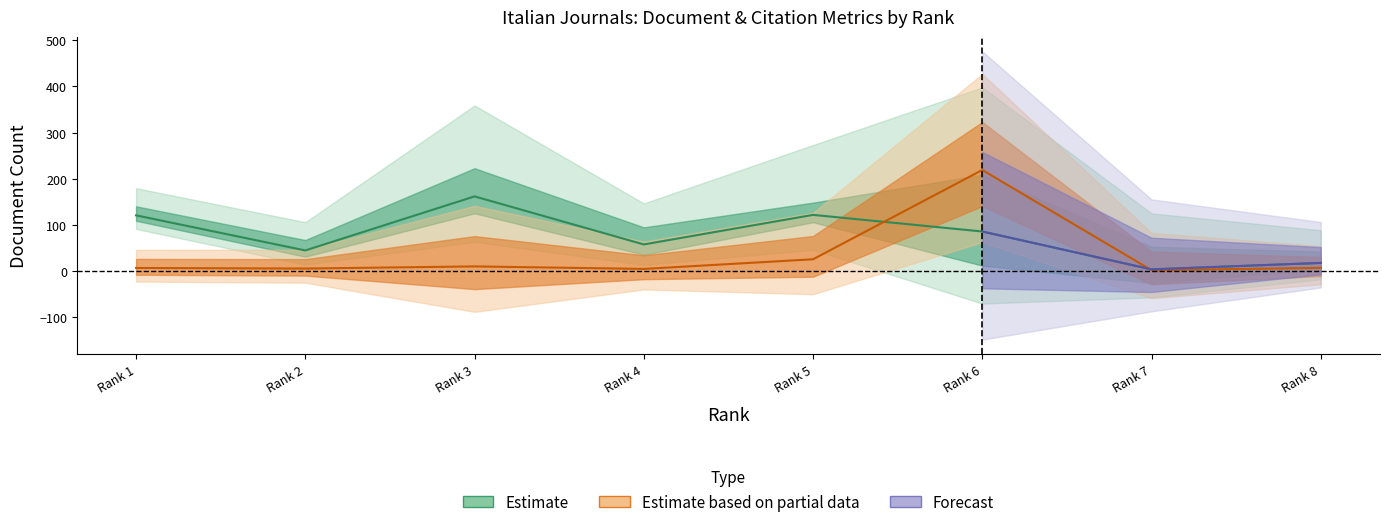

What is the difference between the highest and lowest values at Rank 4?

53.0